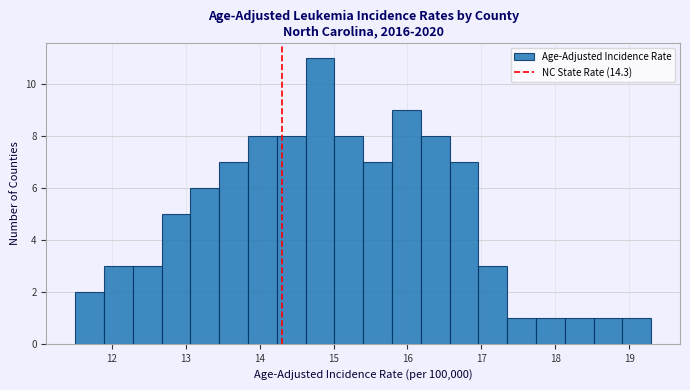

Read against the x-axis, roughly where is the centre of the tallest bar?

14.8